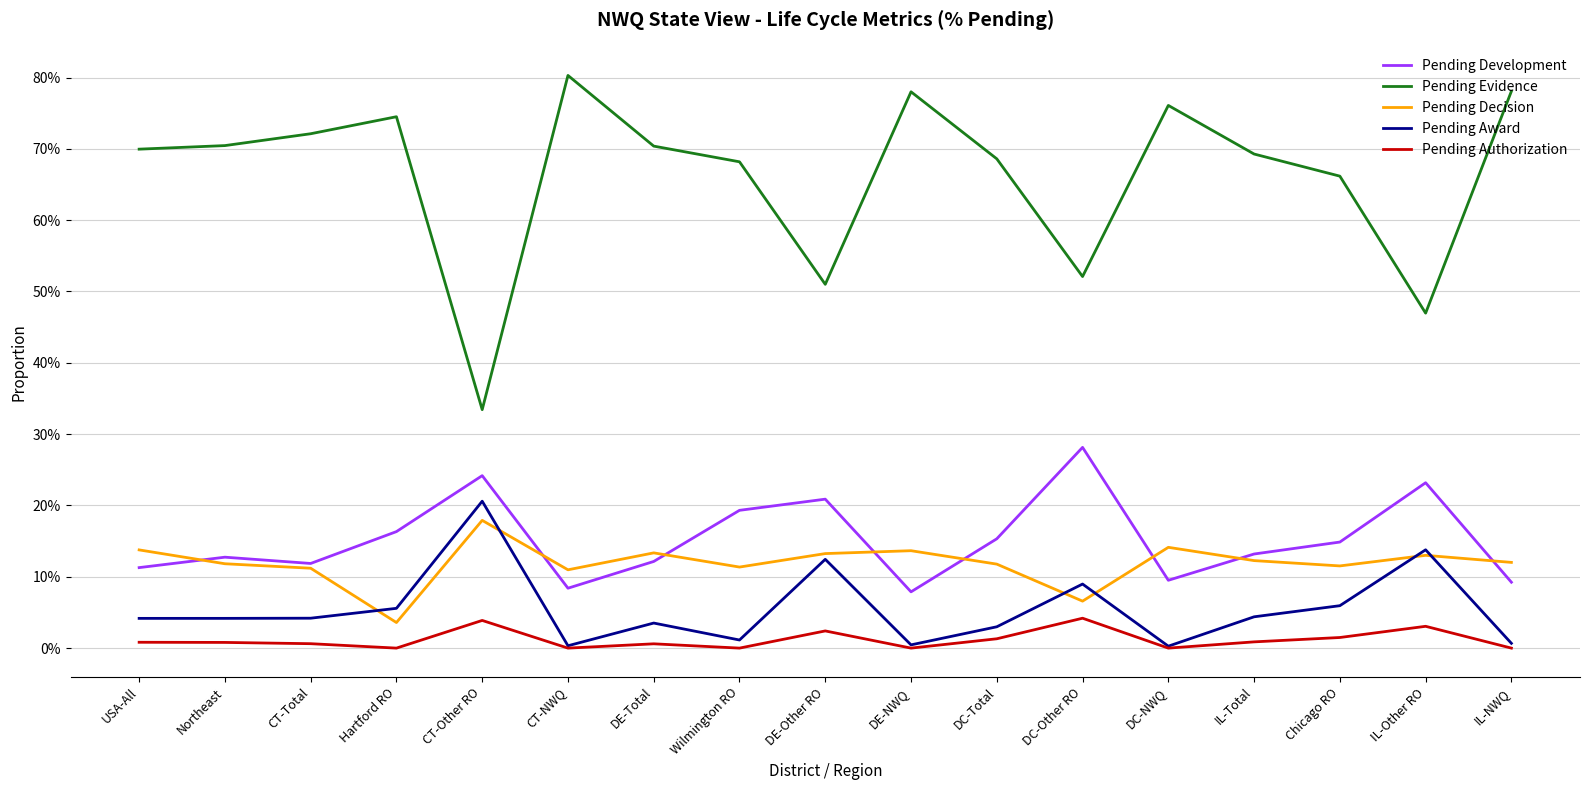

What is the maximum value shown in the chart?

0.8